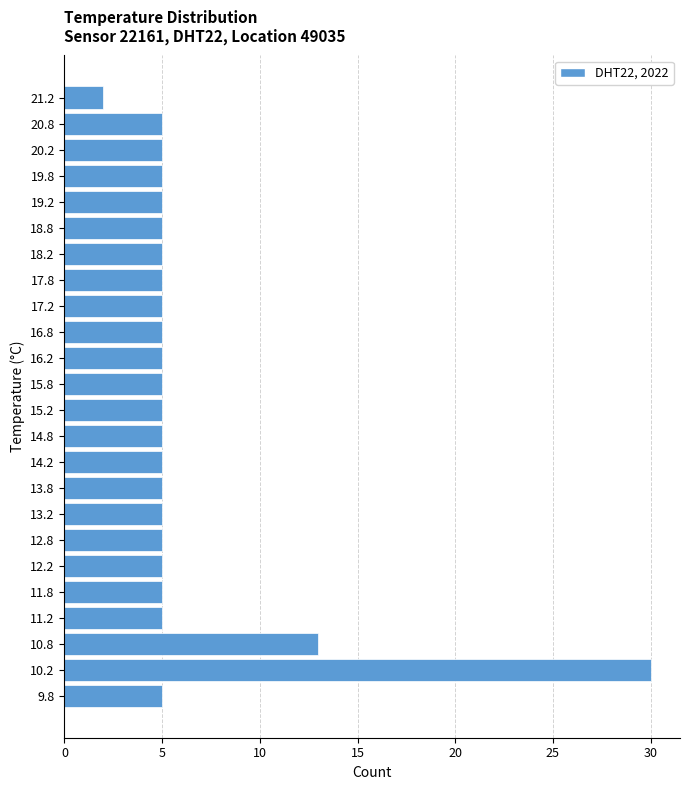

Reading bottom to top, transcribe all the data shown in this chart.

5	30	13	5	5	5	5	5	5	5	5	5	5	5	5	5	5	5	5	5	5	5	5	2